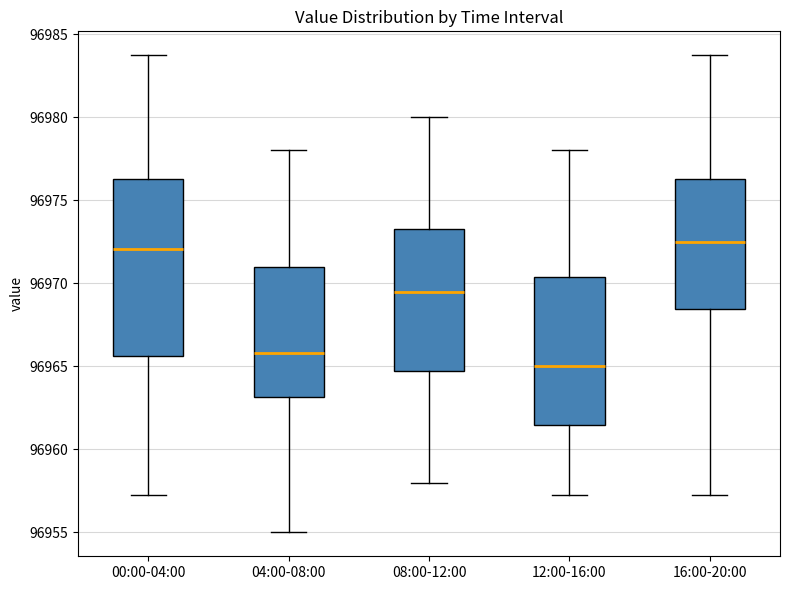

Reading left to right, read every box against the y-axis: the position of its median line, the range the box covers, and the ends of its whiskers. The values are not printed on the chart, so give them approximately, as read against the axis.

00:00-04:00: median 96972.0, box 96965.5 to 96976.5, whiskers 96957.5 to 96984.0
04:00-08:00: median 96966.0, box 96963.0 to 96971.0, whiskers 96955.0 to 96978.0
08:00-12:00: median 96969.5, box 96965.0 to 96973.5, whiskers 96958.0 to 96980.0
12:00-16:00: median 96965.0, box 96961.5 to 96970.5, whiskers 96957.5 to 96978.0
16:00-20:00: median 96972.5, box 96968.5 to 96976.5, whiskers 96957.5 to 96984.0